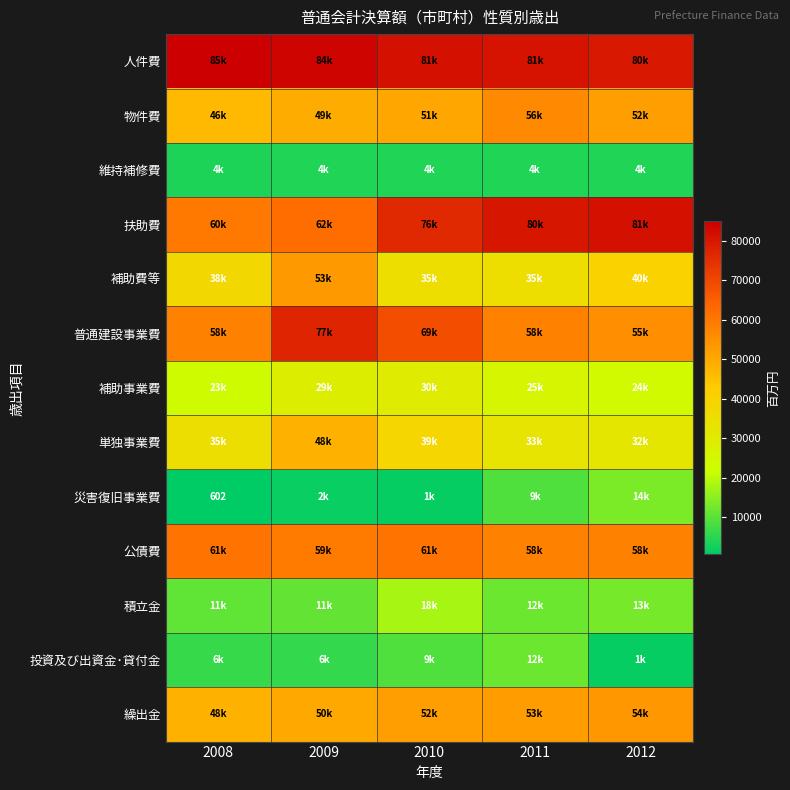

Read the 単独事業費 value at 2008.

35076.0